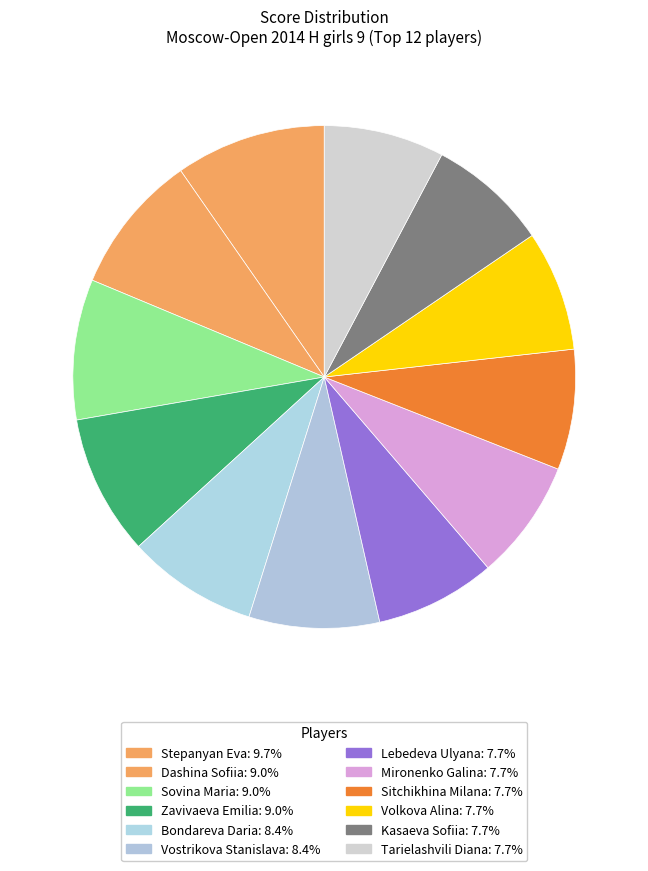

Is it true that Bondareva Daria is 8% of the pie?

True